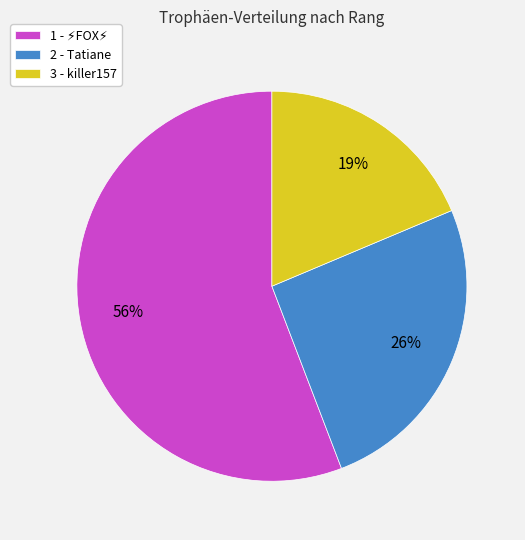

Which category has the smallest portion of the pie?

3 - killer157